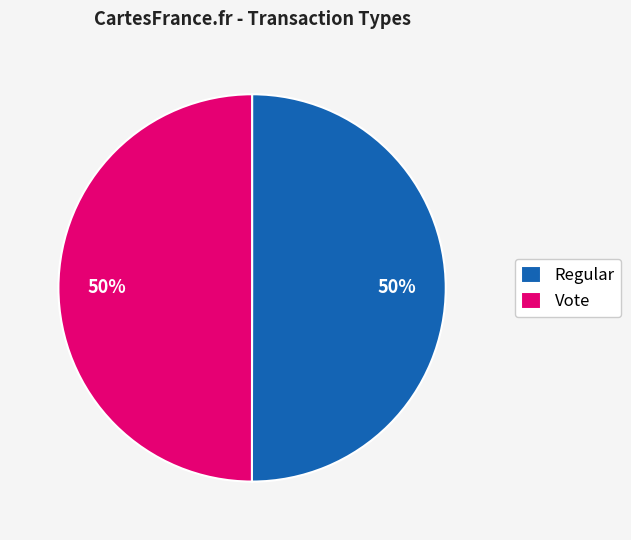

Combined, do Vote and Regular account for over 50%?

Yes